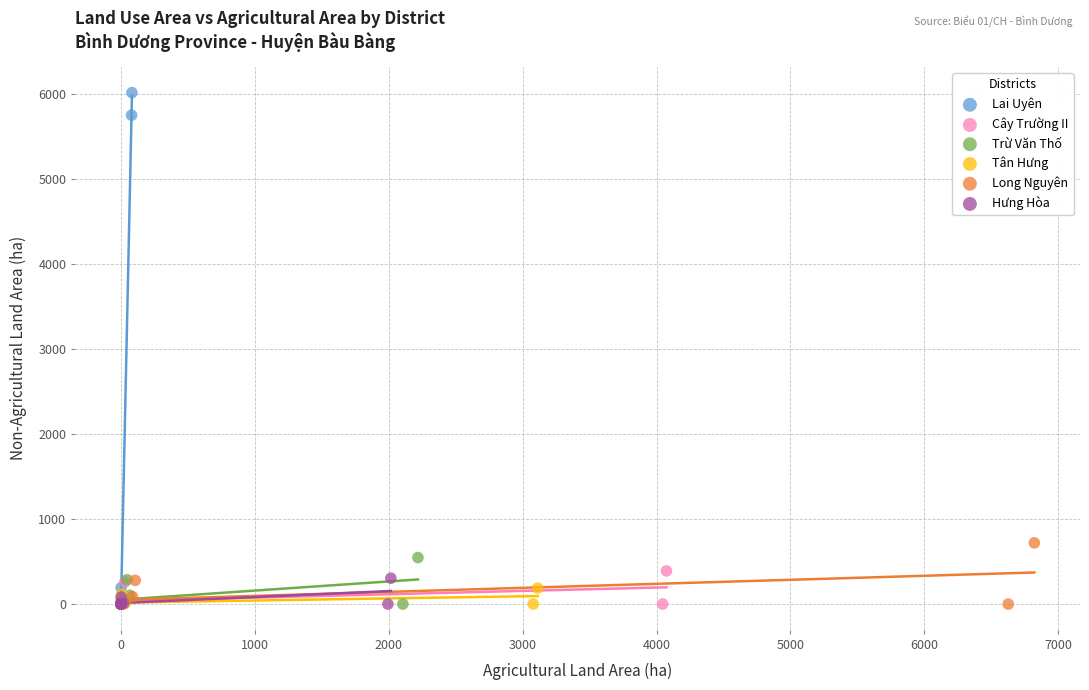

Which series has the widest spread of Y values?

Lai Uyên